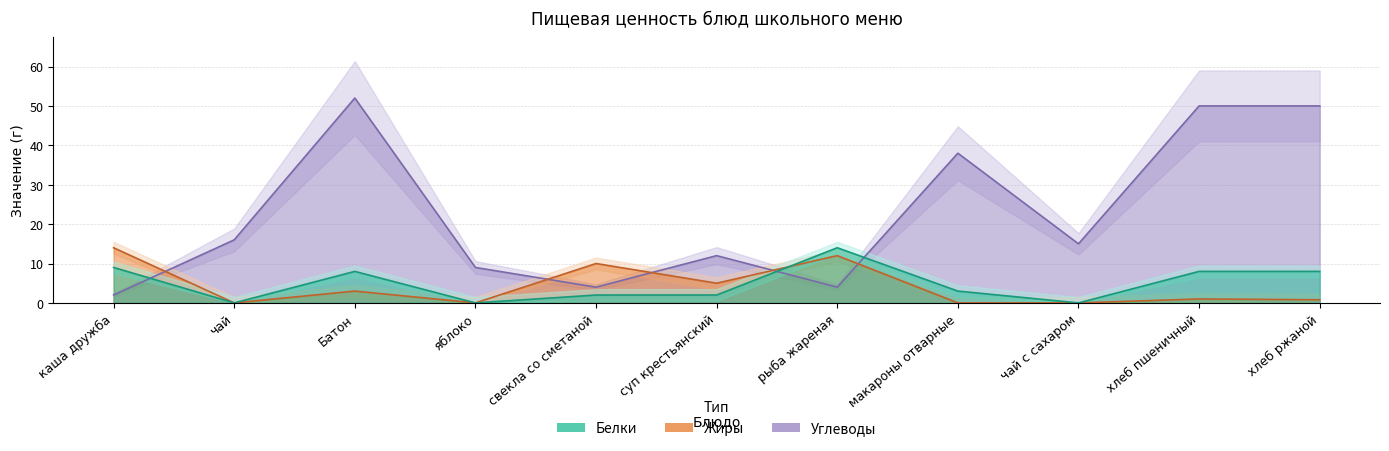

At which category is the sum across all series the highest?

Батон